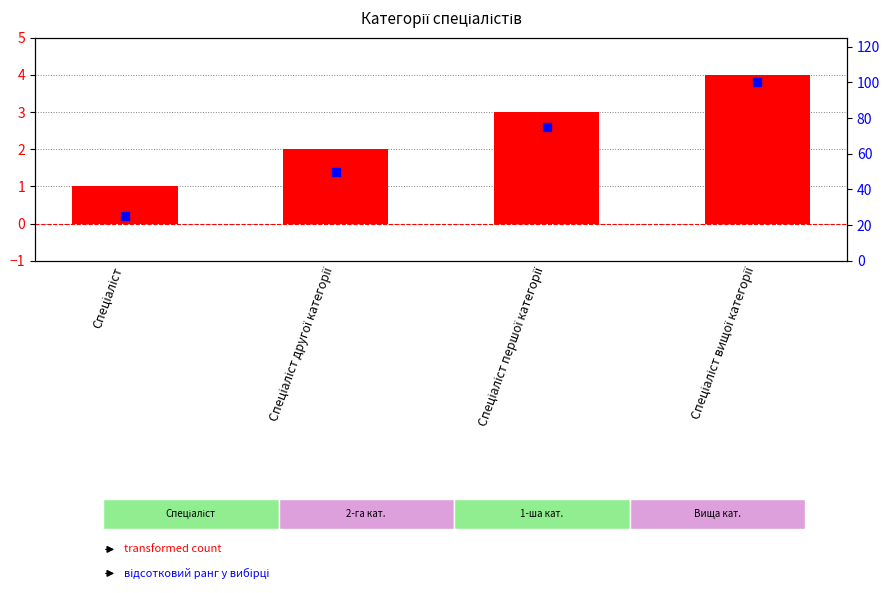

Which series reaches the minimum Y coordinate?

Ідентифікатор